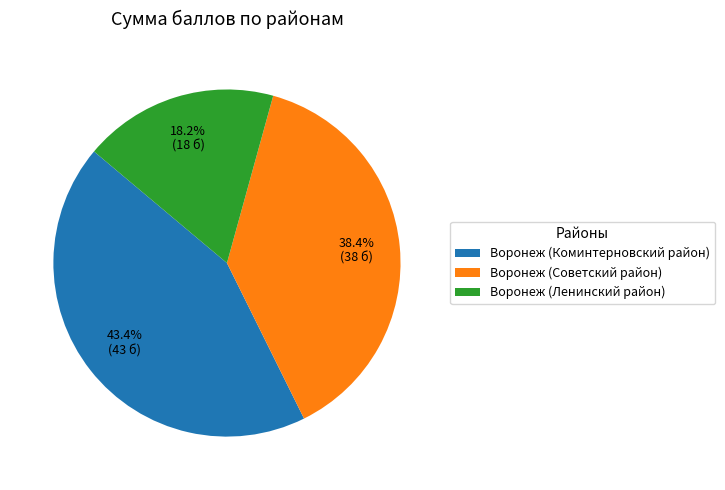

How many slices are in this pie chart?

3